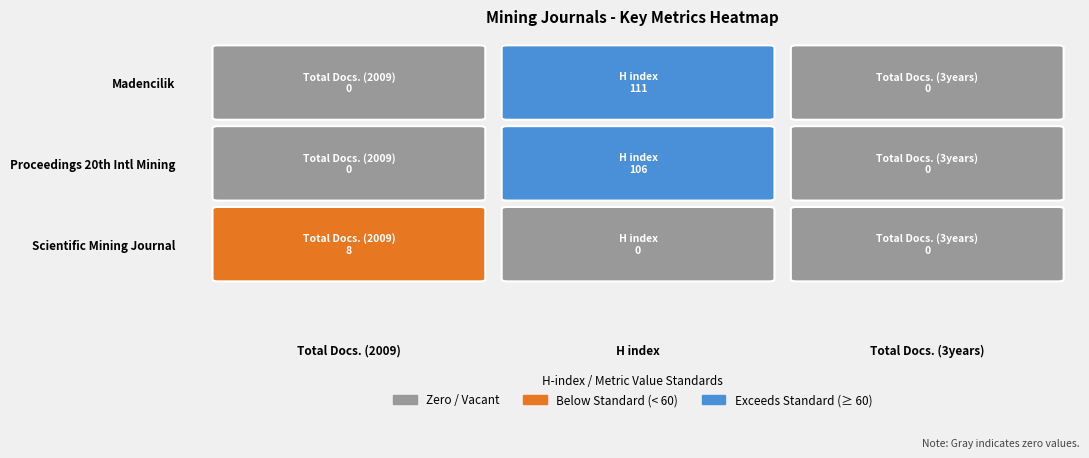

True or false: Proceedings of the 20th International Mining Congress has a value of 0 at Total Docs. (2009).

True